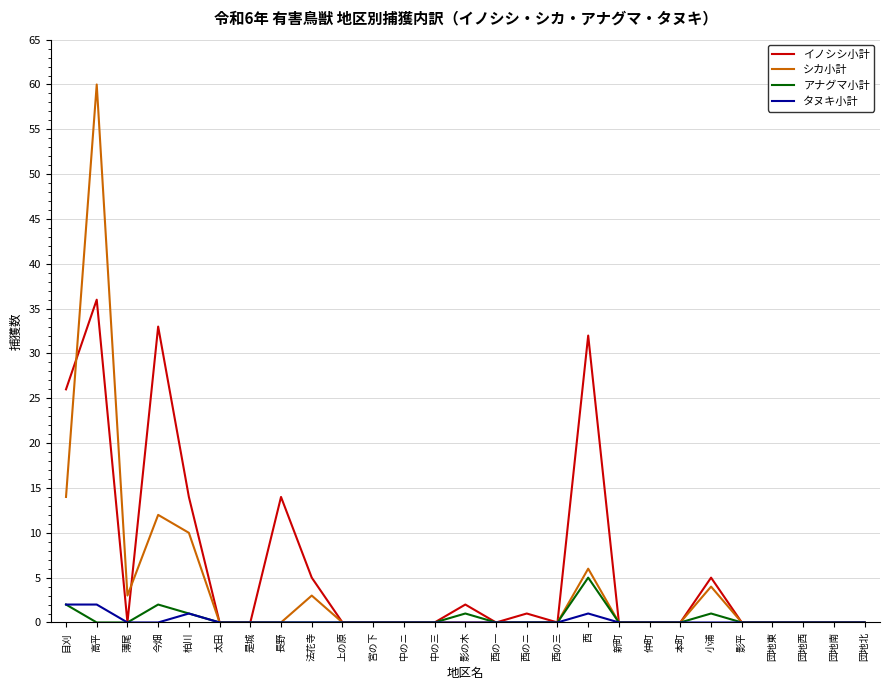

At which category is the sum across all series the highest?

高平